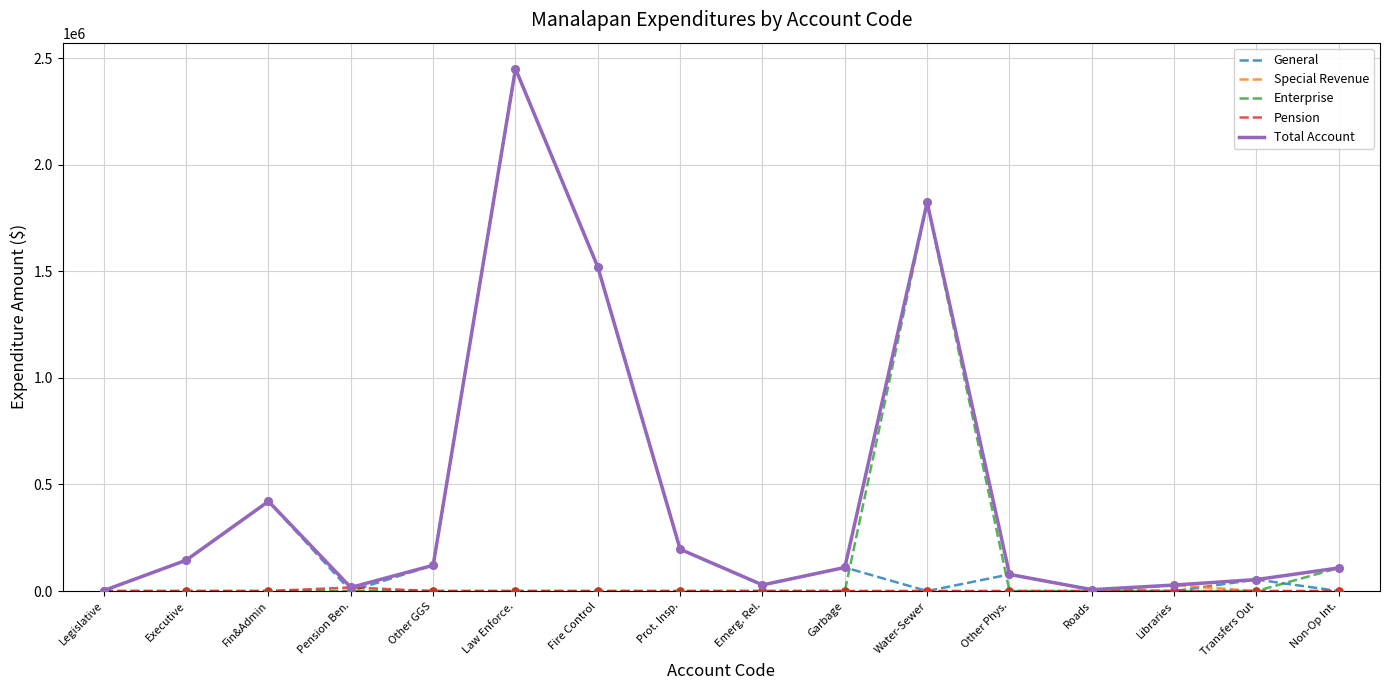

At which category is the sum across all series the highest?

Law Enforce.